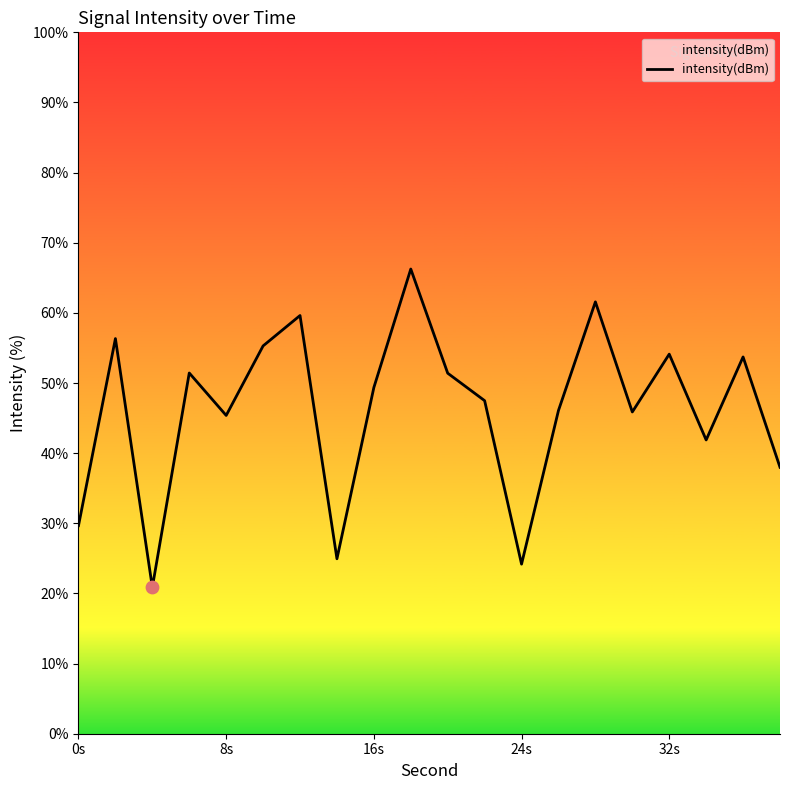

What is the difference between the maximum and minimum values?

45.4